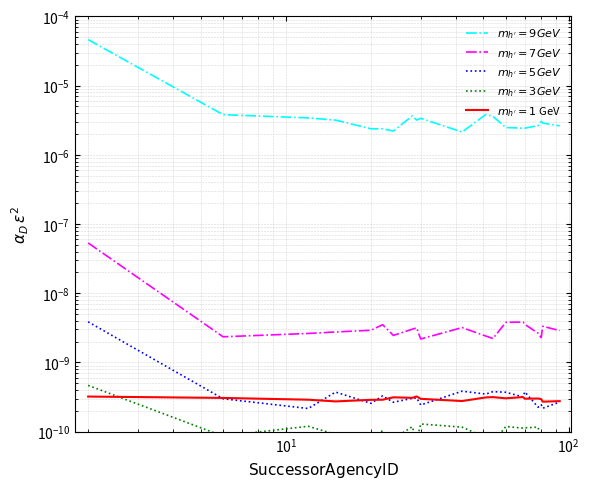

Which category has the highest value across all series?

2